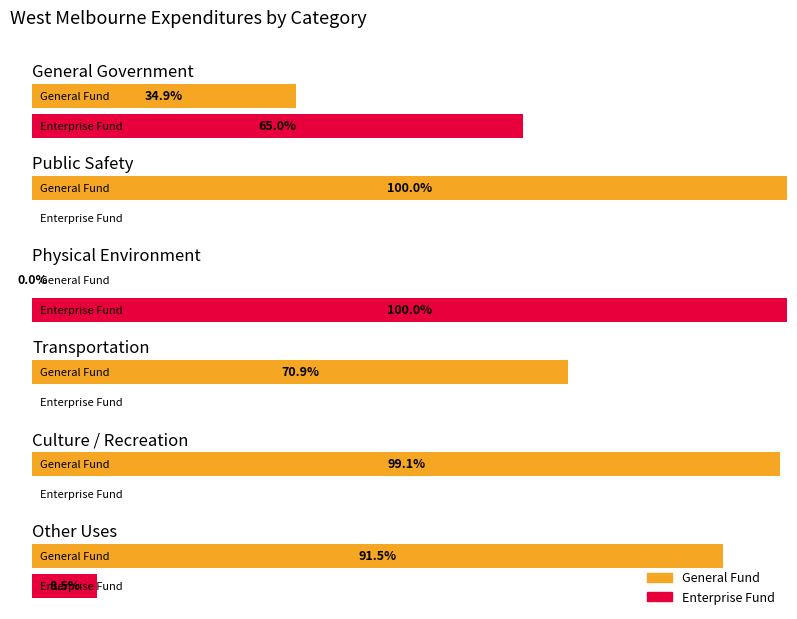

Which series has the widest spread of values?

General